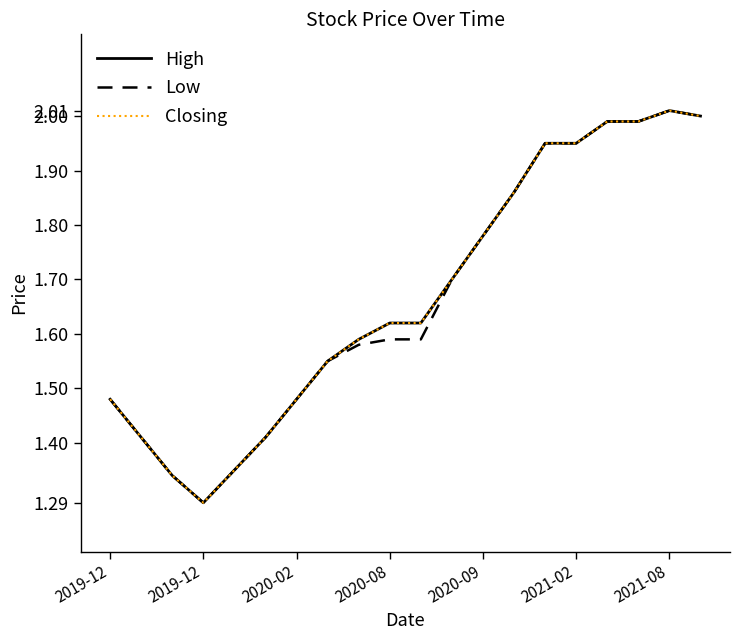

Does the chart have visible grid lines?

No